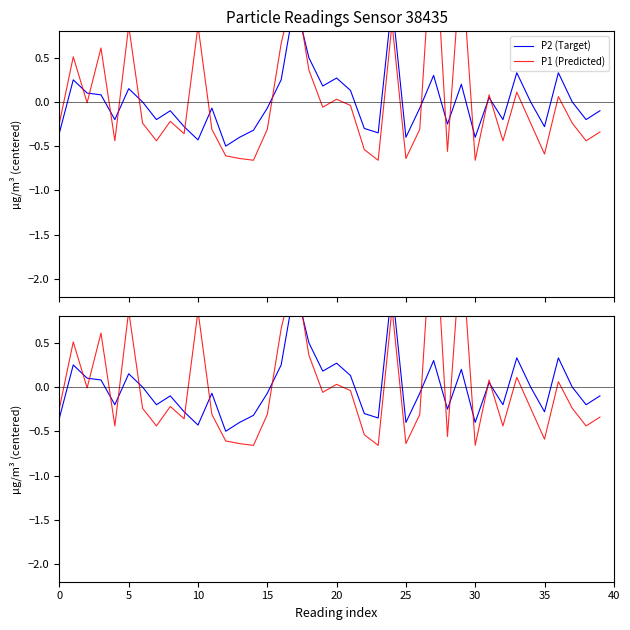

Is it true that P2 (Target) equals -0.3 at 12?

False